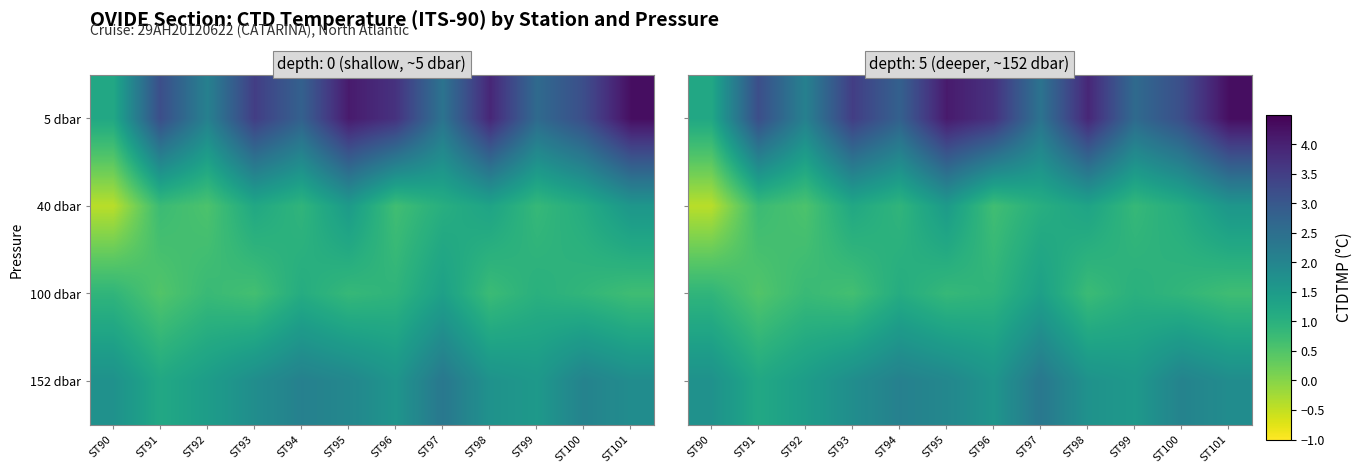

What is the minimum value for 40 dbar?

-0.4